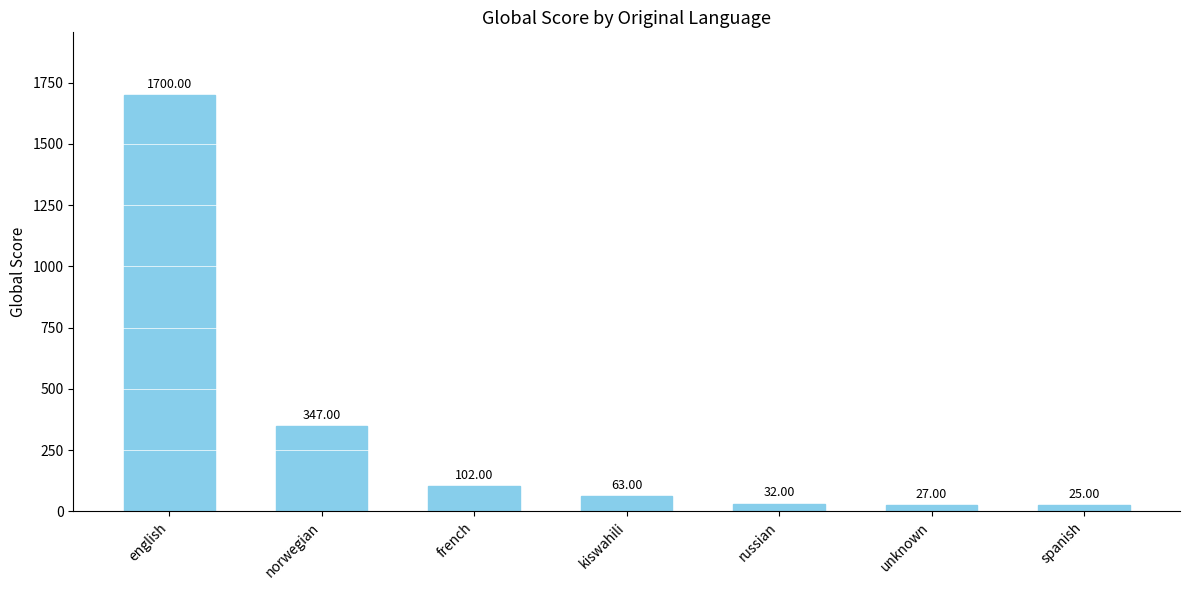

True or false: the data shows 32 at russian.

True